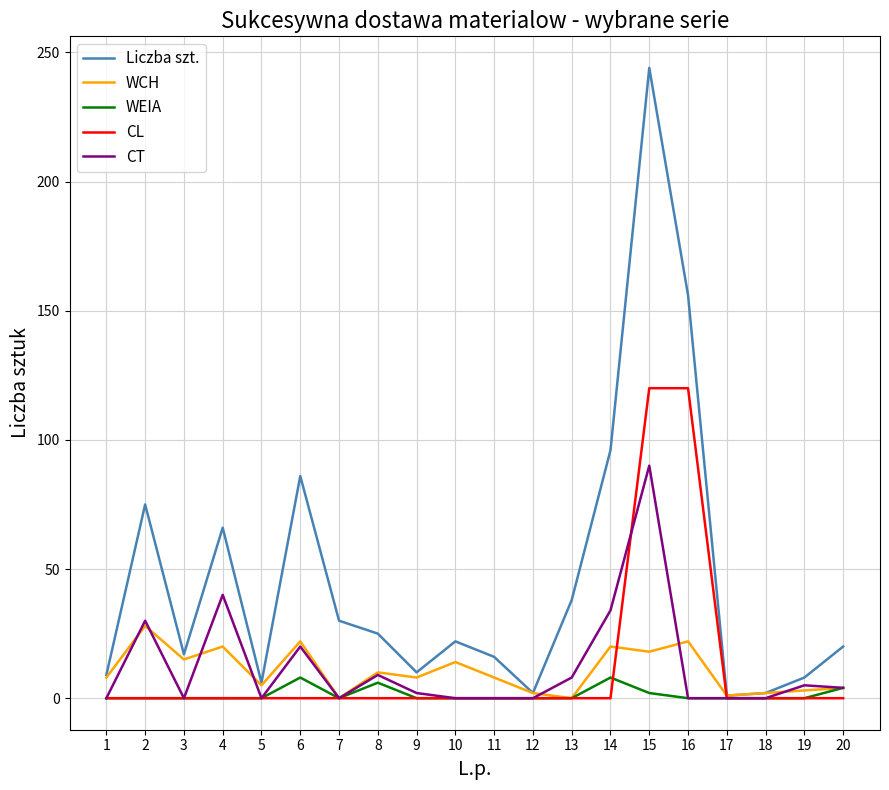

At which label is CT closest to 45?

4